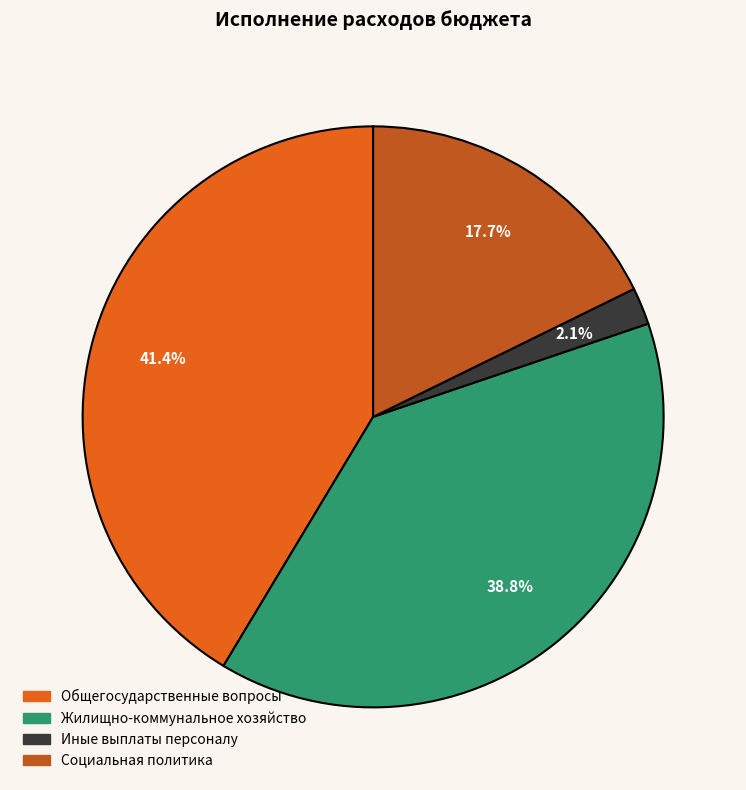

Is there a majority slice in this chart?

No